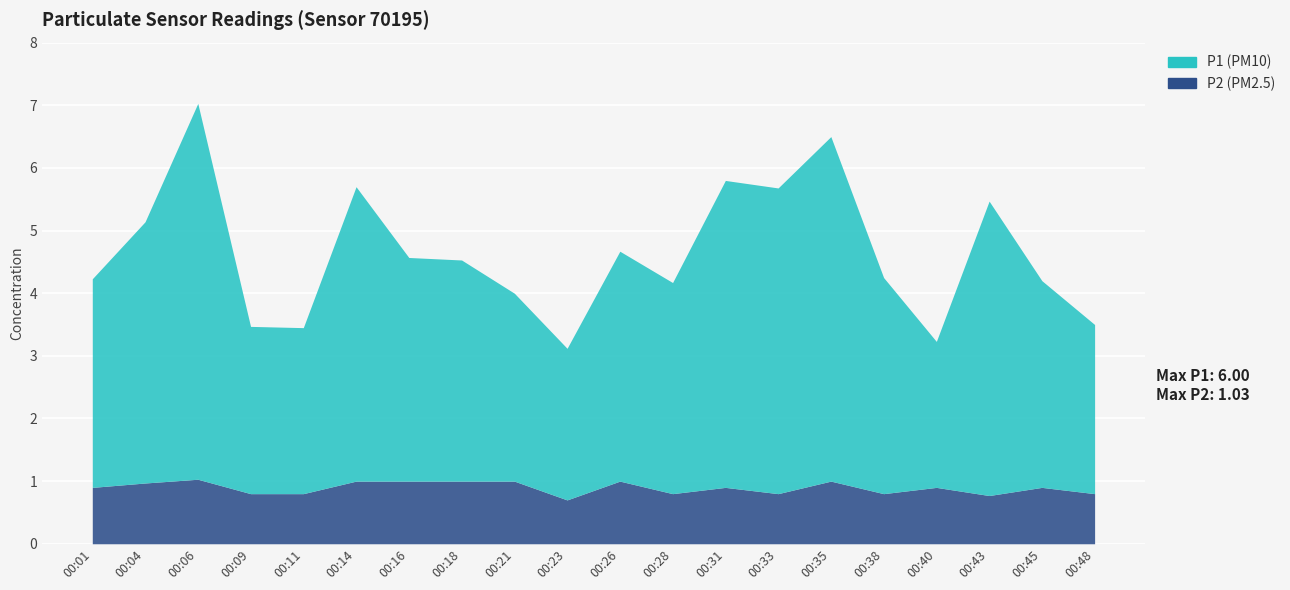

Reading right to left, list all the values displayed in this chart.

P1: 2.7	3.3	4.7	2.3	3.5	5.5	4.9	4.9	3.4	3.7	2.4	3.0	3.5	3.6	4.7	2.6	2.7	6.0	4.2	3.3
P2: 0.8	0.9	0.8	0.9	0.8	1.0	0.8	0.9	0.8	1.0	0.7	1.0	1.0	1.0	1.0	0.8	0.8	1.0	1.0	0.9